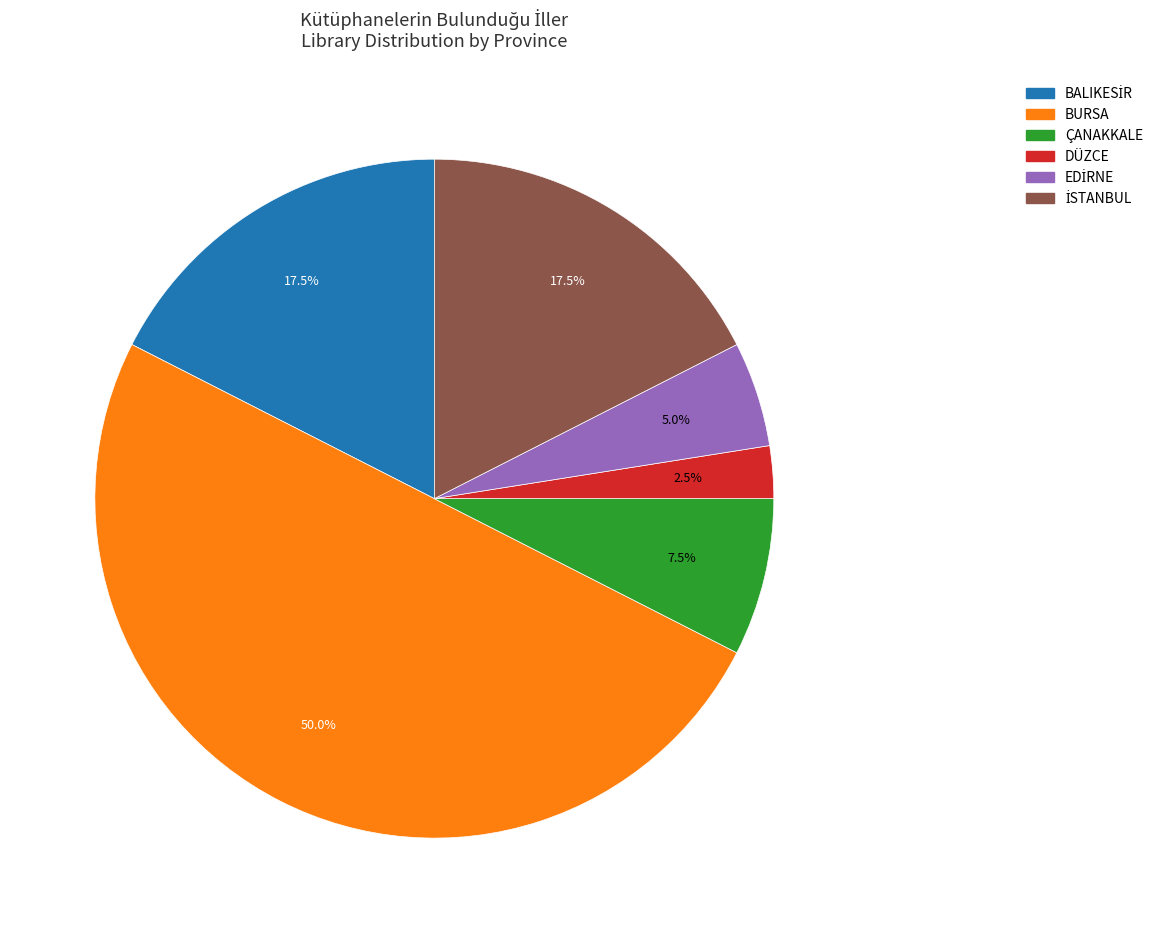

What portion of the pie excludes BURSA?

50.0%